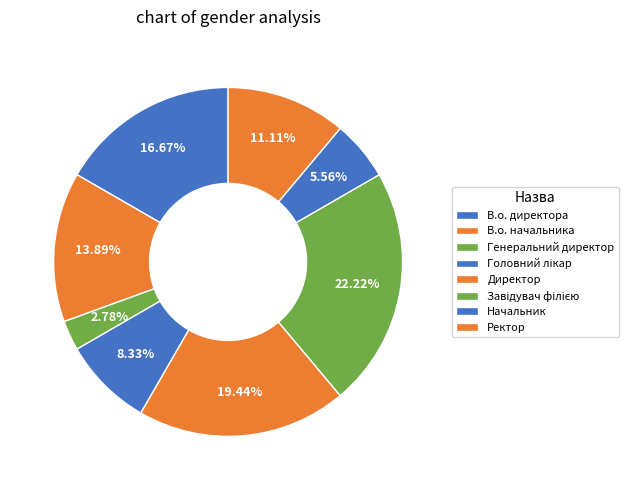

How many segments does this pie chart have?

8